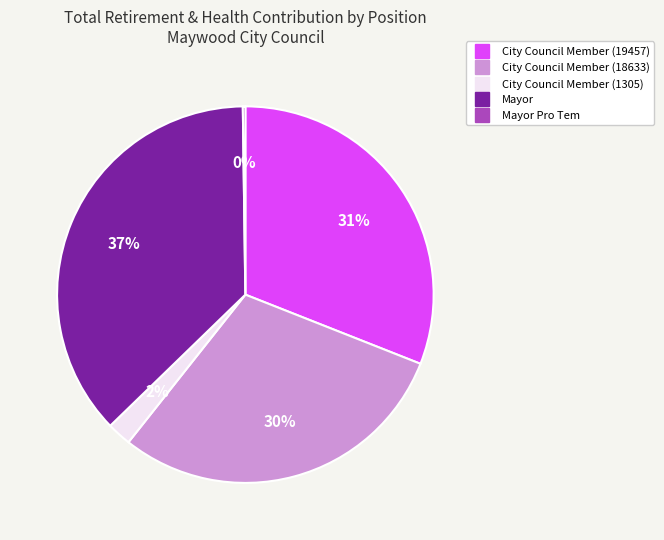

To the nearest percent, what is the average slice percentage?

20%